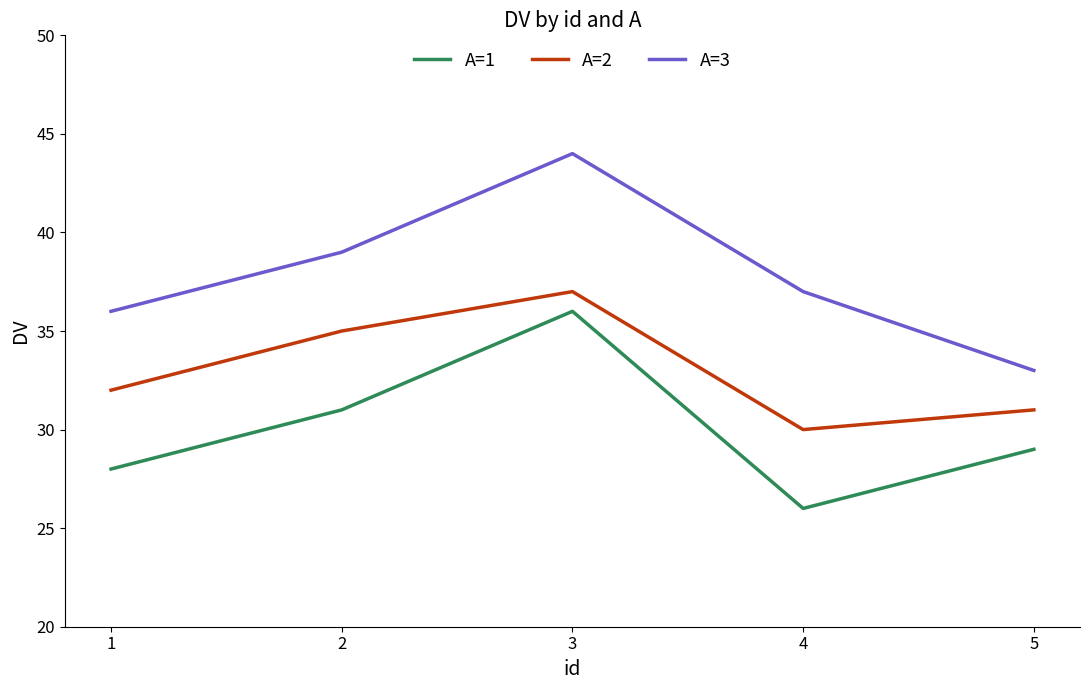

Rank the series at 2 from lowest to highest value.

A=1, A=2, A=3